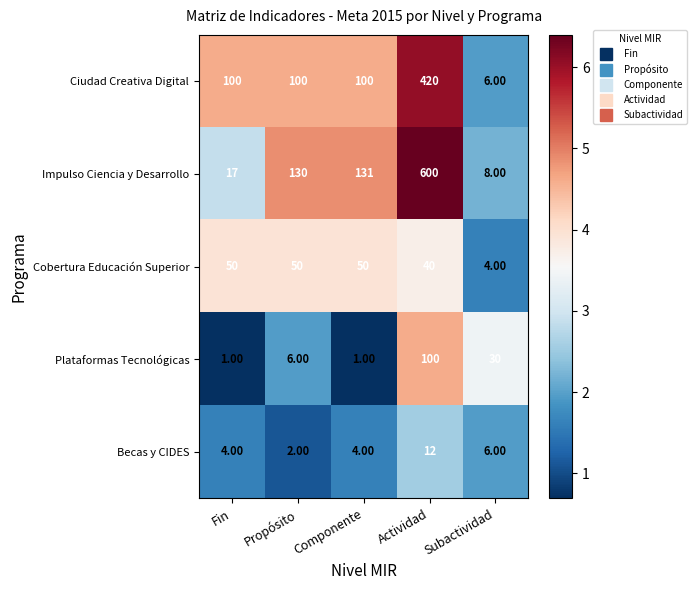

How many series are shown in this chart?

5